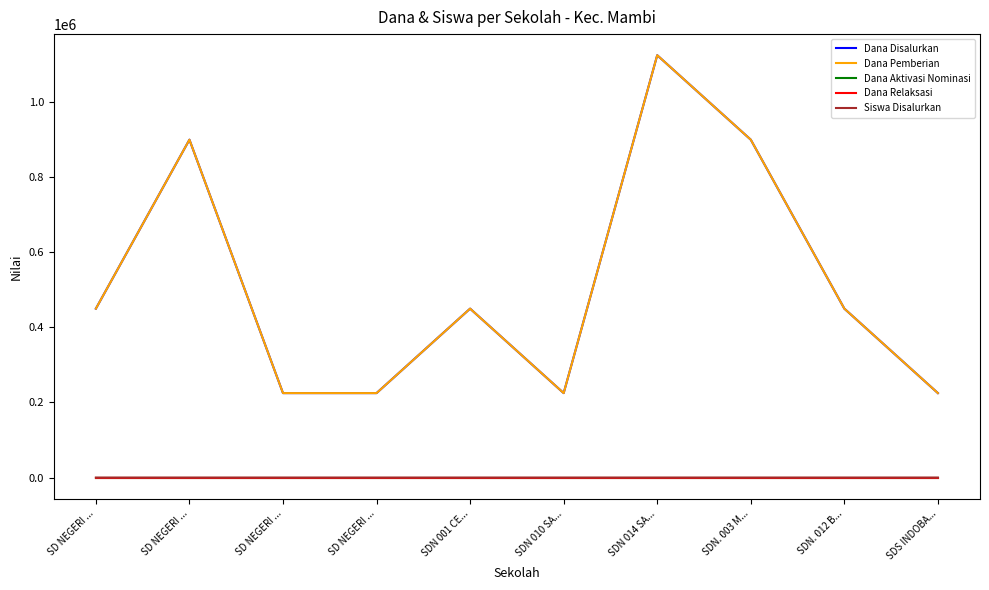

Does the chart have visible grid lines?

No